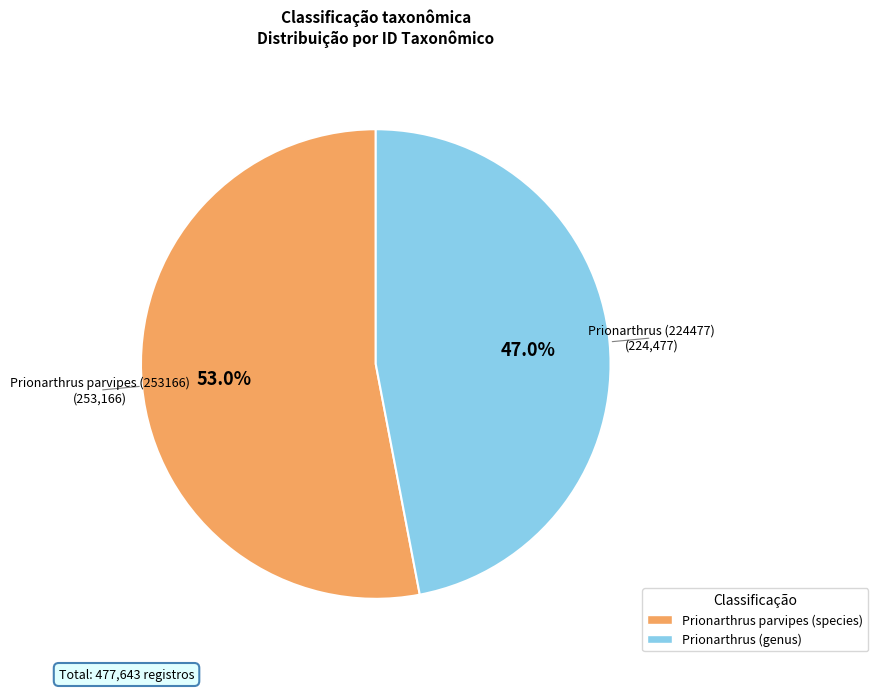

Is there any slice that represents more than half of the pie?

Yes